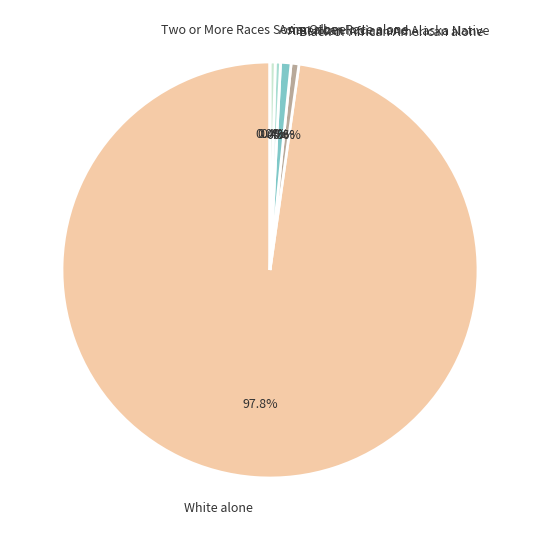

Is there a majority slice in this chart?

Yes